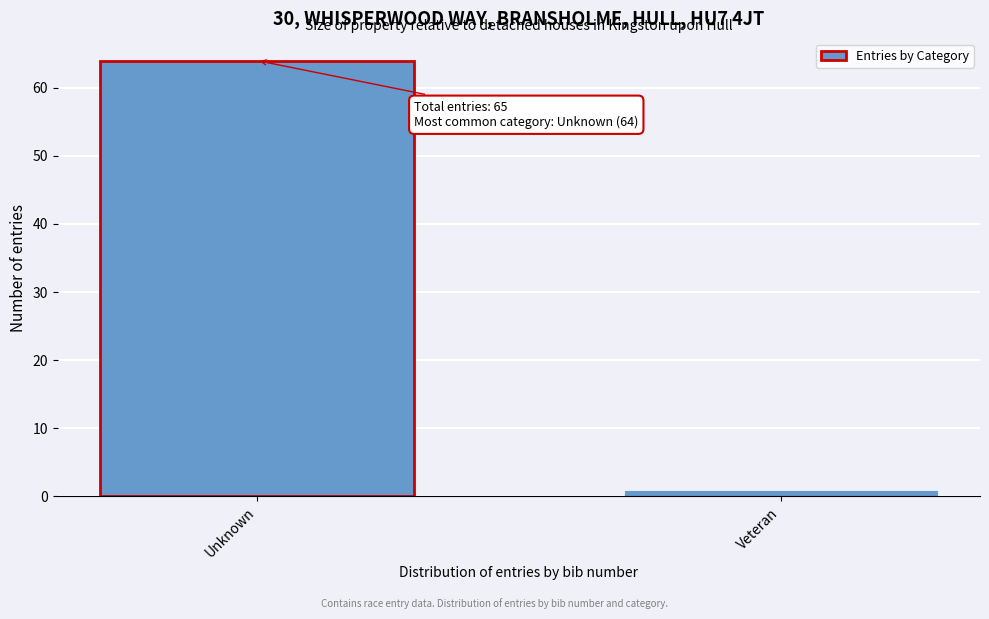

Reading left to right, what are all the values shown in this chart?

Unknown=64	Veteran=1